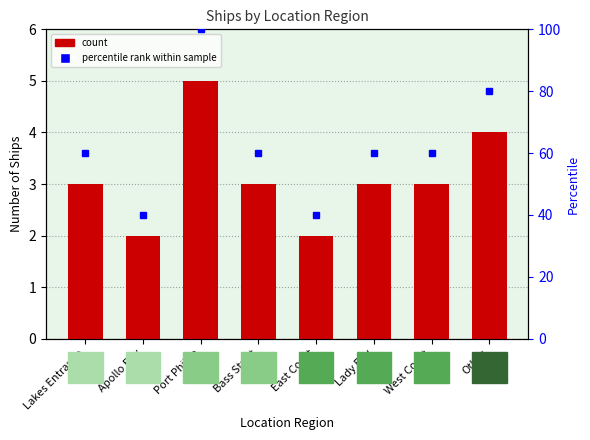

Is it true that count equals 1 at East Coast?

False